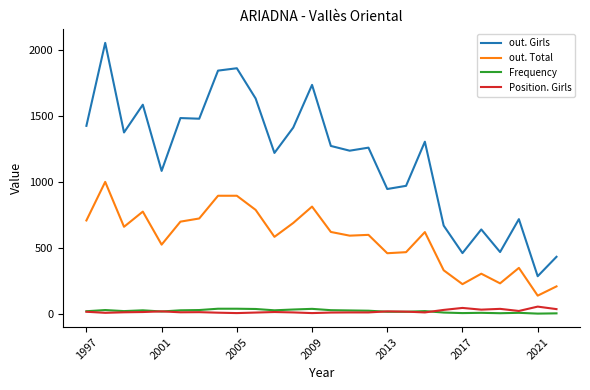

True or false: out. Total and out. Girls cross at least once.

False